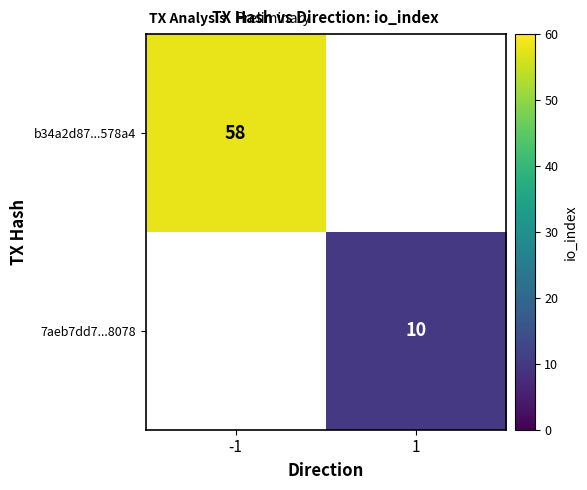

At which category does the chart reach its peak across all series?

-1